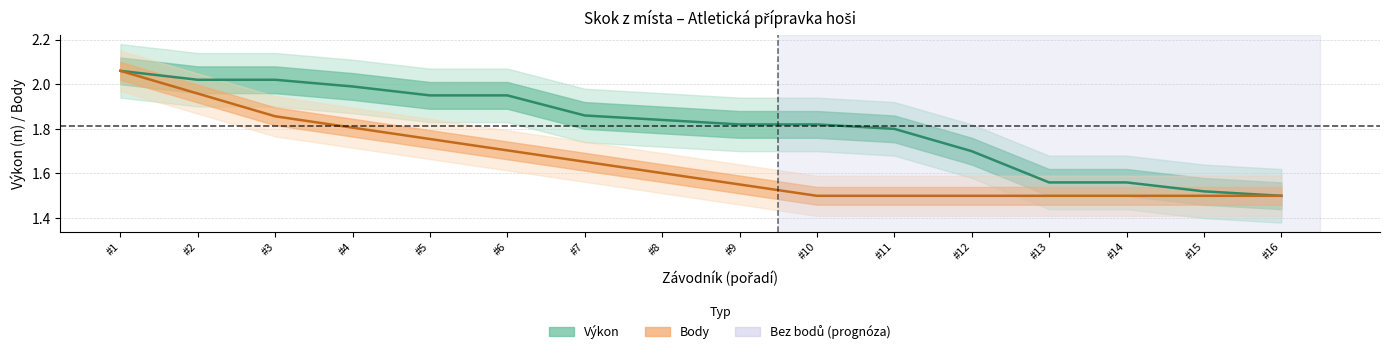

The value of Výkon at #12 is 1.7. True or false?

True